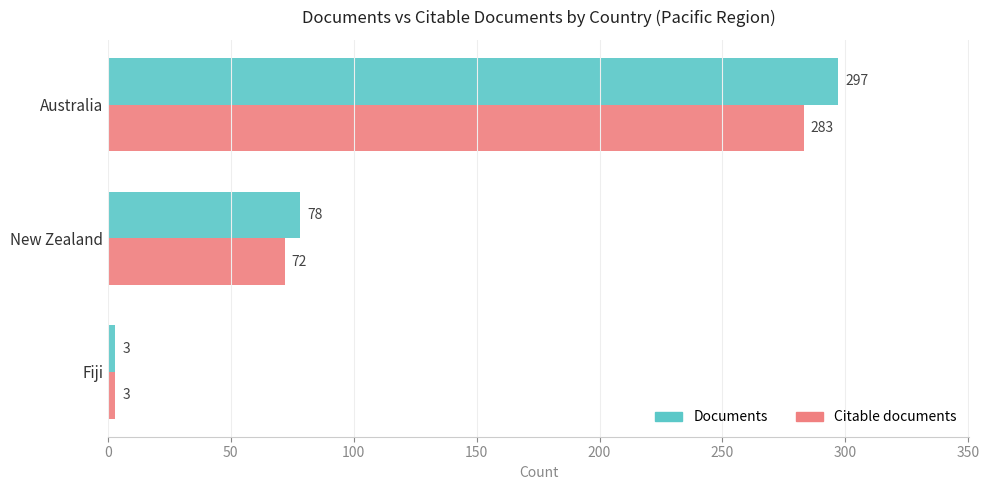

How many data points in Citable documents are less than 72?

1